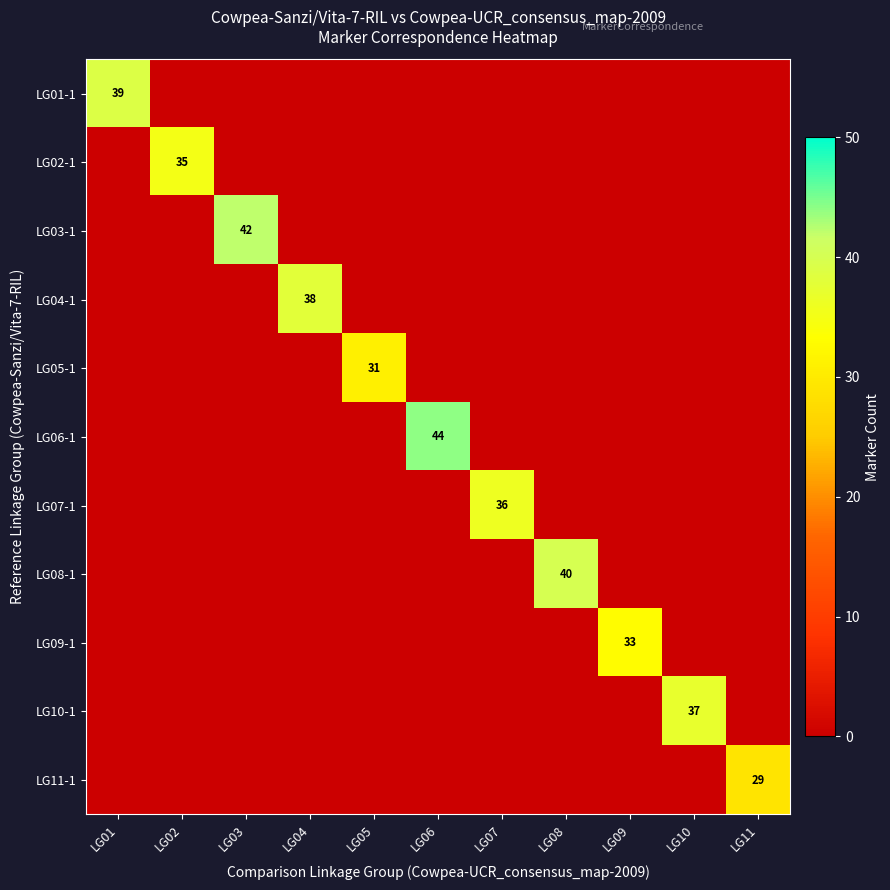

List the series in order of their peak value, lowest first.

LG11-1, LG05-1, LG09-1, LG02-1, LG07-1, LG10-1, LG04-1, LG01-1, LG08-1, LG03-1, LG06-1